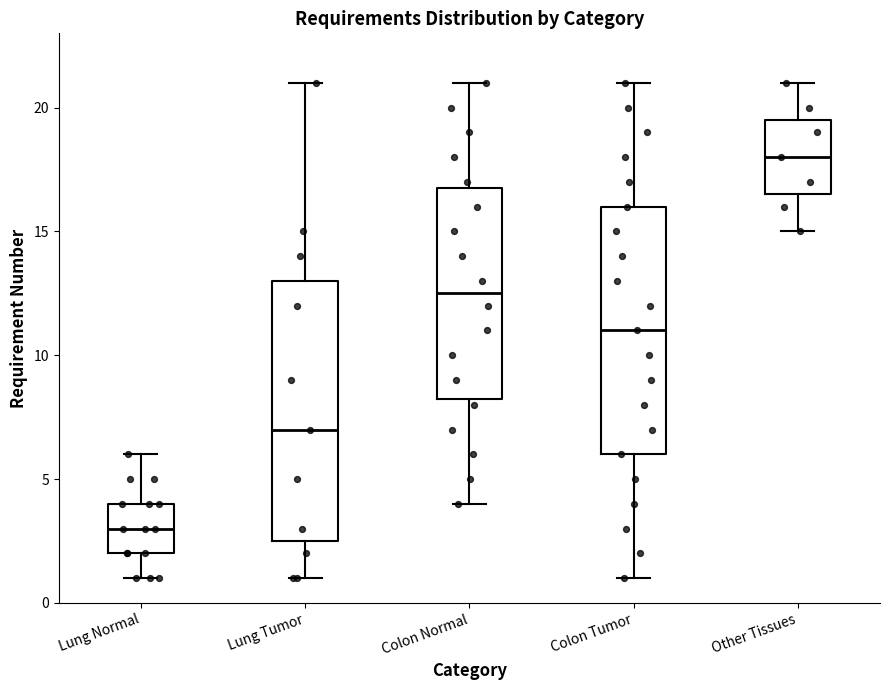

Reading left to right, transcribe this box plot: for each box, give where its median line is, the range the box spans, and where its two whiskers end, as read against the y-axis. The values are not printed on the chart, so give them approximately, as read against the axis.

Lung Normal: median 3.0, box 2.0 to 4.0, whiskers 1.0 to 6.0
Lung Tumor: median 7.0, box 2.5 to 13.0, whiskers 1.0 to 21.0
Colon Normal: median 12.5, box 8.5 to 17.0, whiskers 4.0 to 21.0
Colon Tumor: median 11.0, box 6.0 to 16.0, whiskers 1.0 to 21.0
Other Tissues: median 18.0, box 16.5 to 19.5, whiskers 15.0 to 21.0